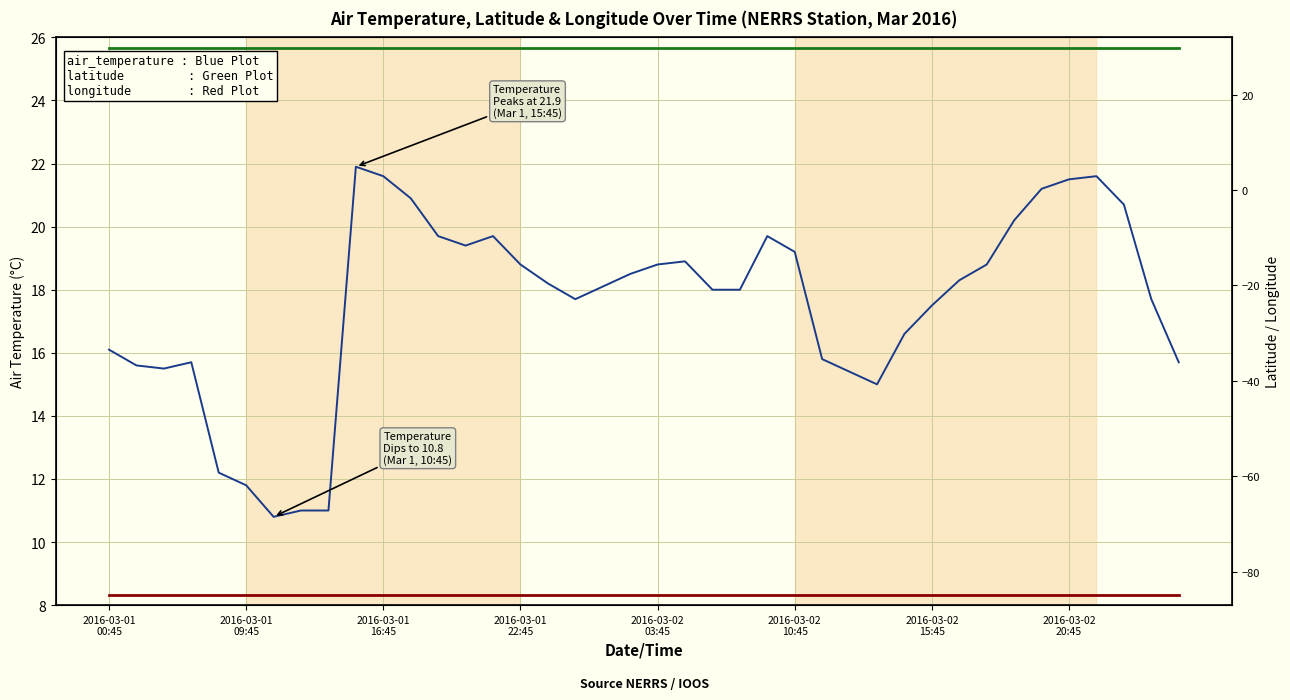

What is the difference between the air_temperature values at 11 and 23?

2.9